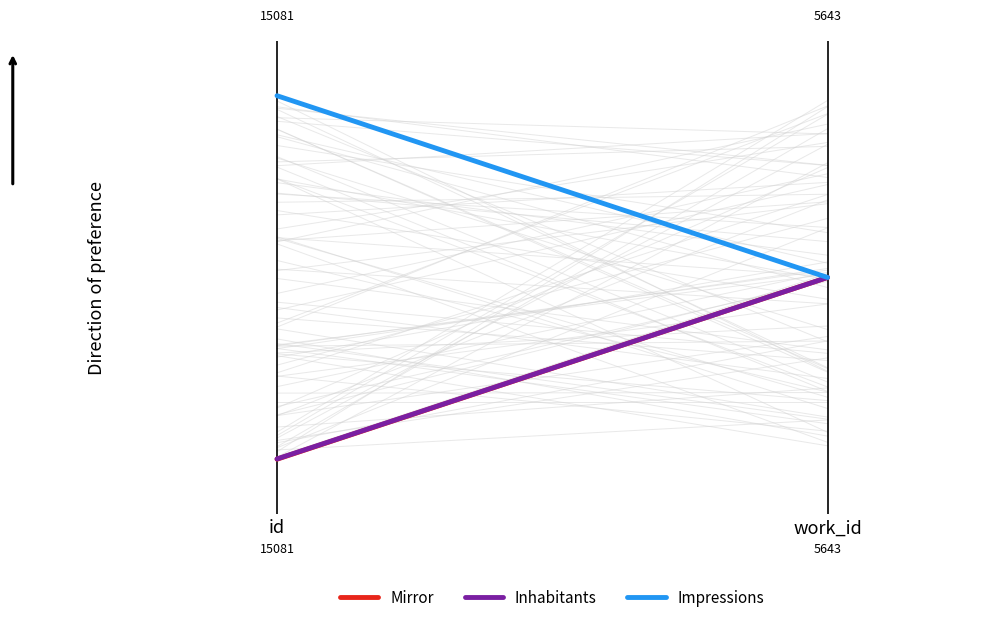

What is the value of the Mirror point at the 2nd from the left?

0.5